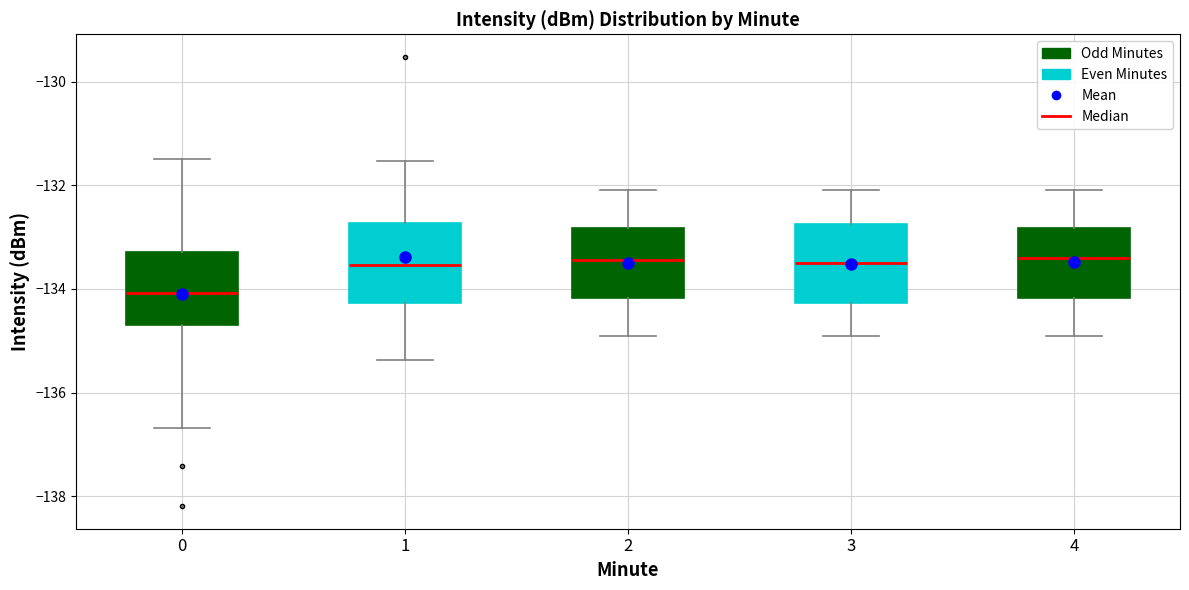

Where does the median line of the box at x = 1 sit on the y-axis? The values are not printed on the chart, so give them approximately, as read against the axis.

-133.6